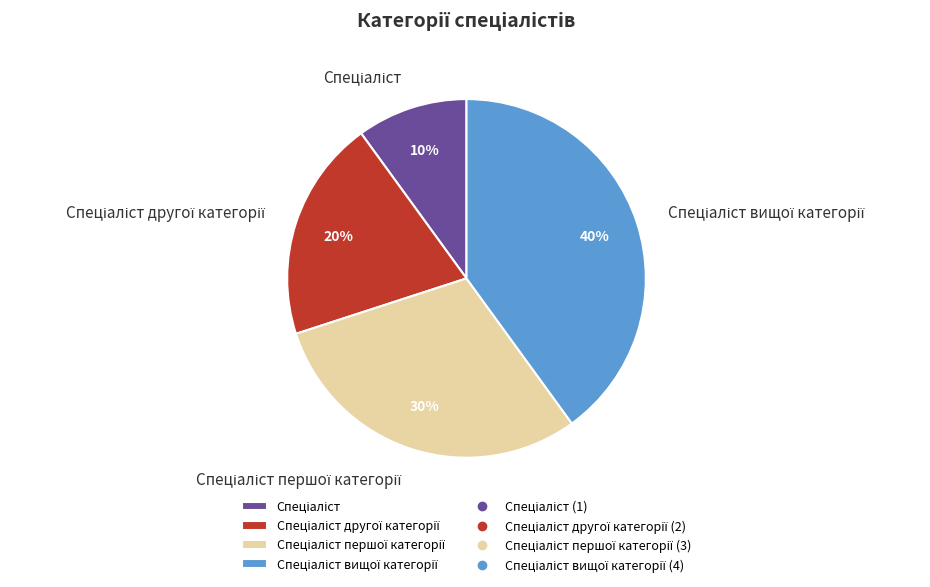

Does any single category account for the majority?

No